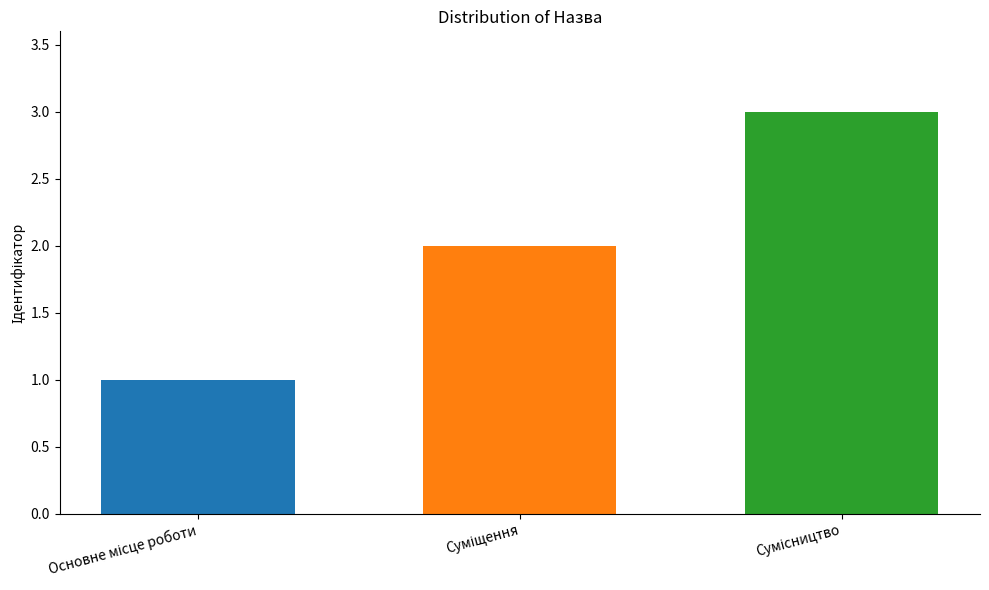

Count the number of categories in the chart.

1